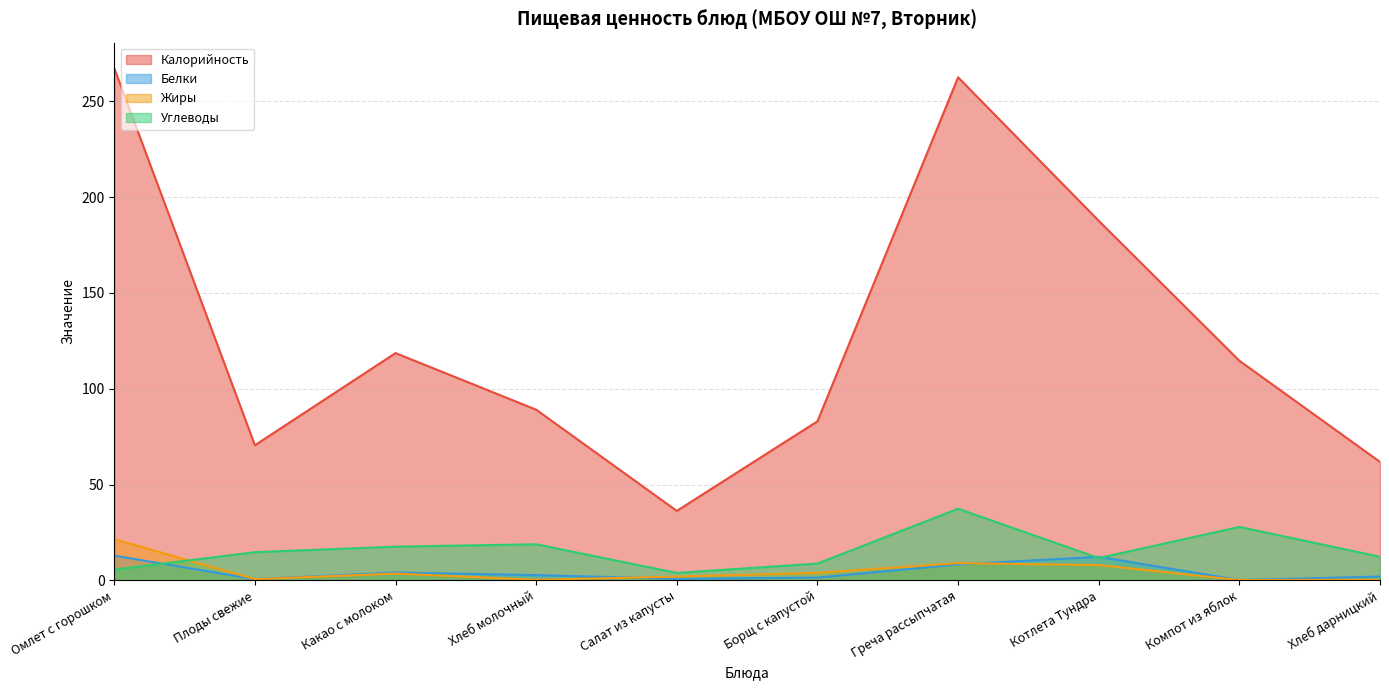

What is the difference between the maximum and minimum values in the Углеводы series?

33.5